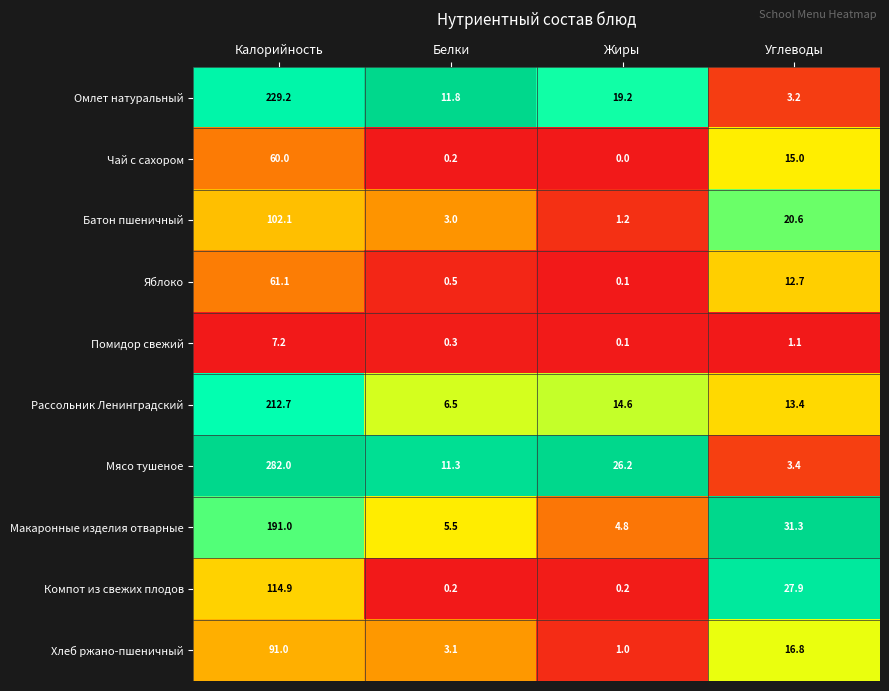

At which label does Помидор свежий first exceed 1?

Калорийность